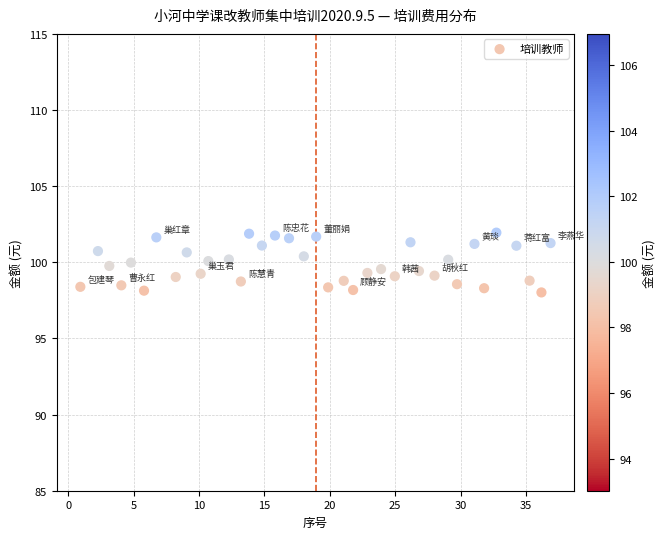

What is the range of Y values (max minus min)?

3.9